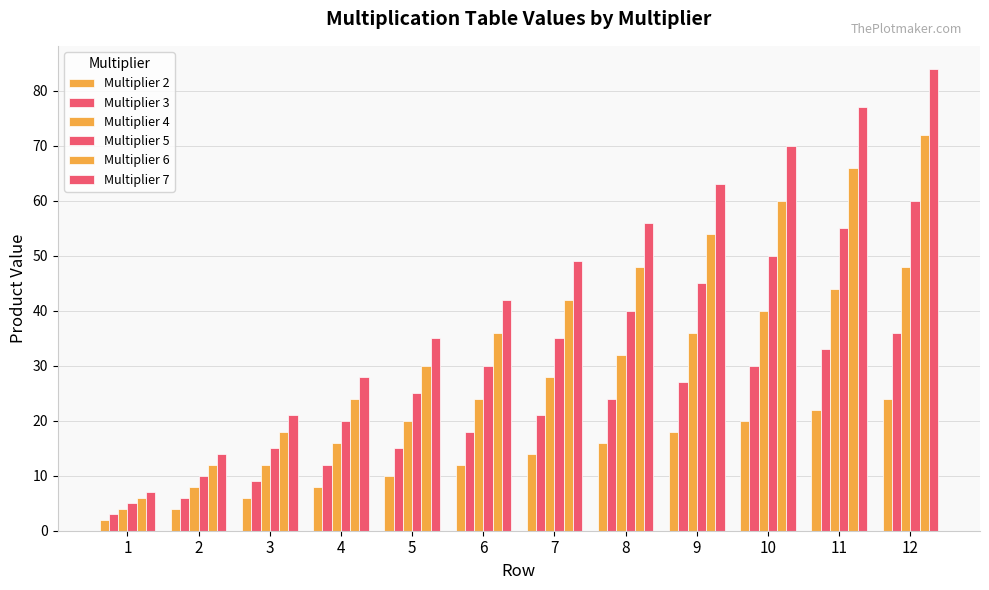

What is the total value across all series at 10?

270